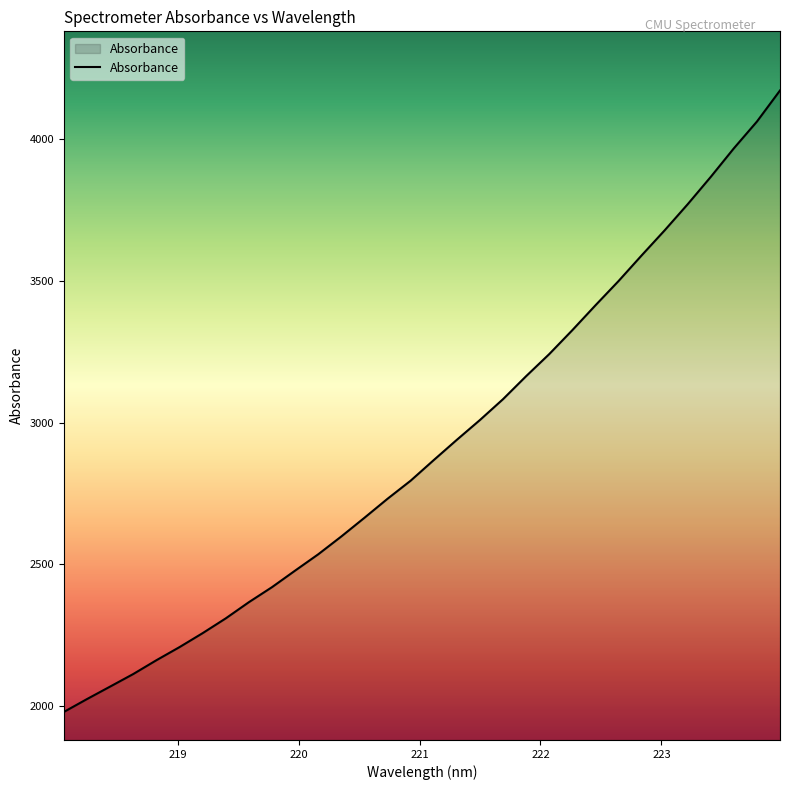

What is the sum of all values?

93365.7